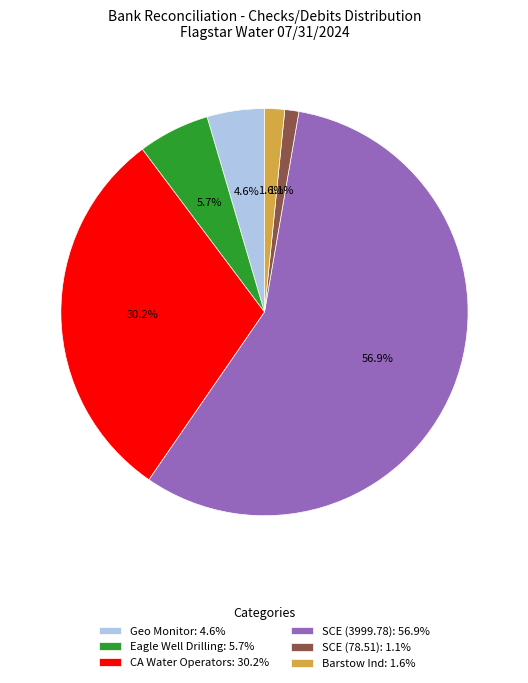

To the nearest percent, what is the combined percentage of SCE (78.51) and Barstow Ind?

3%